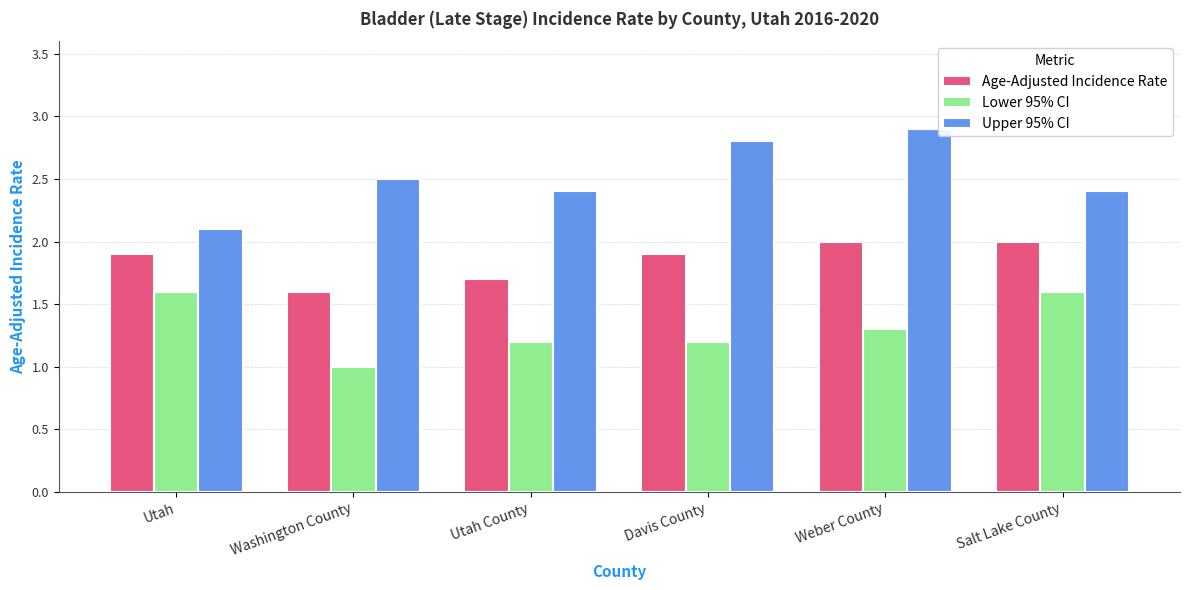

How many groups of bars are there?

6